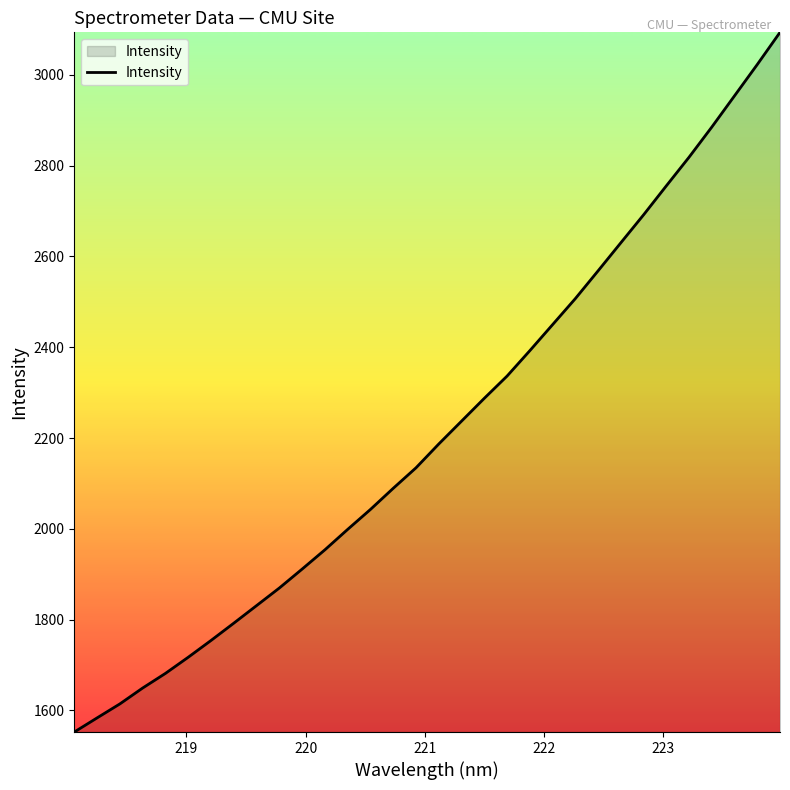

Reading left to right, transcribe all the data shown in this chart.

1552.4	1583.6	1614.4	1649.4	1681.6	1717.2	1754.1	1792.2	1830.9	1869.7	1911.3	1953.8	1998.8	2042.7	2089.2	2134.4	2186.8	2237.1	2287.4	2336.4	2392.3	2449.6	2507.0	2568.2	2630.0	2691.5	2755.4	2818.5	2884.9	2953.7	3022.7	3093.5